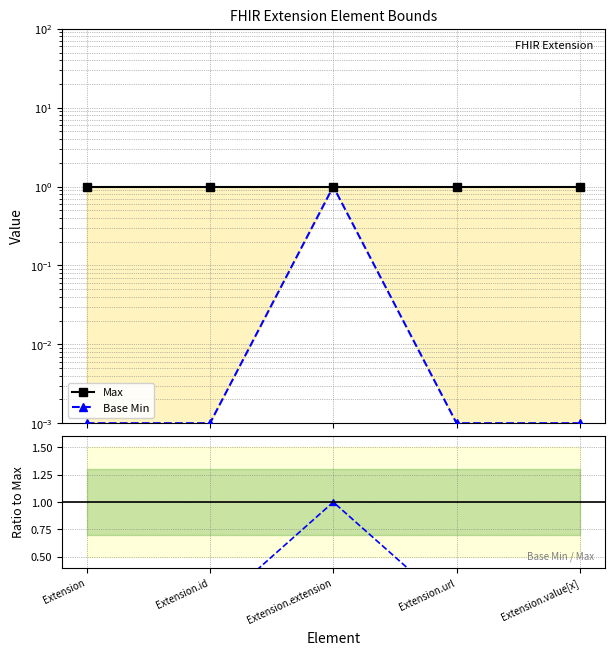

What is the label of the 1st point from the left?

Extension